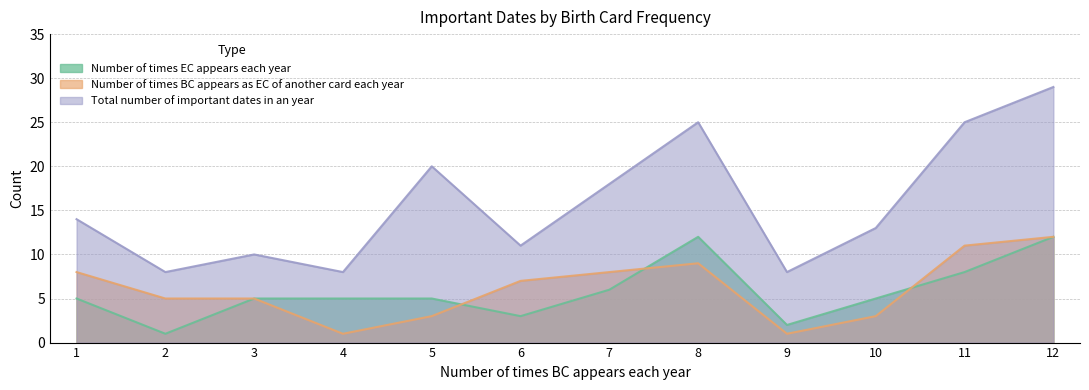

Is it true that Number of times EC appears each year equals 12 at 8?

True